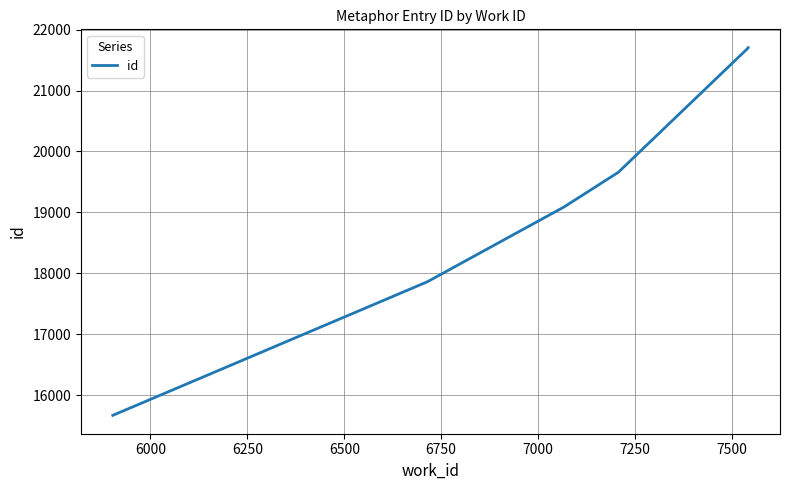

Reading right to left, what are all the values shown in this chart?

21703	21702	21701	21700	19659	19090	17861	15670